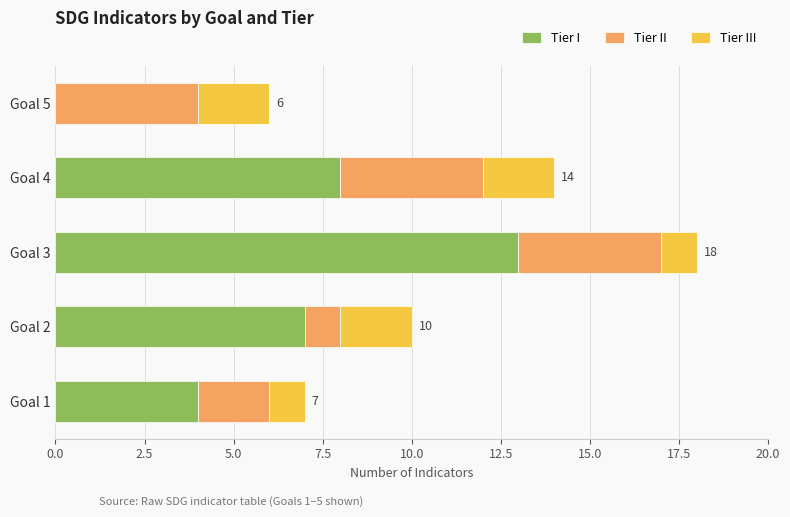

What is the sum of all Tier I values?

32